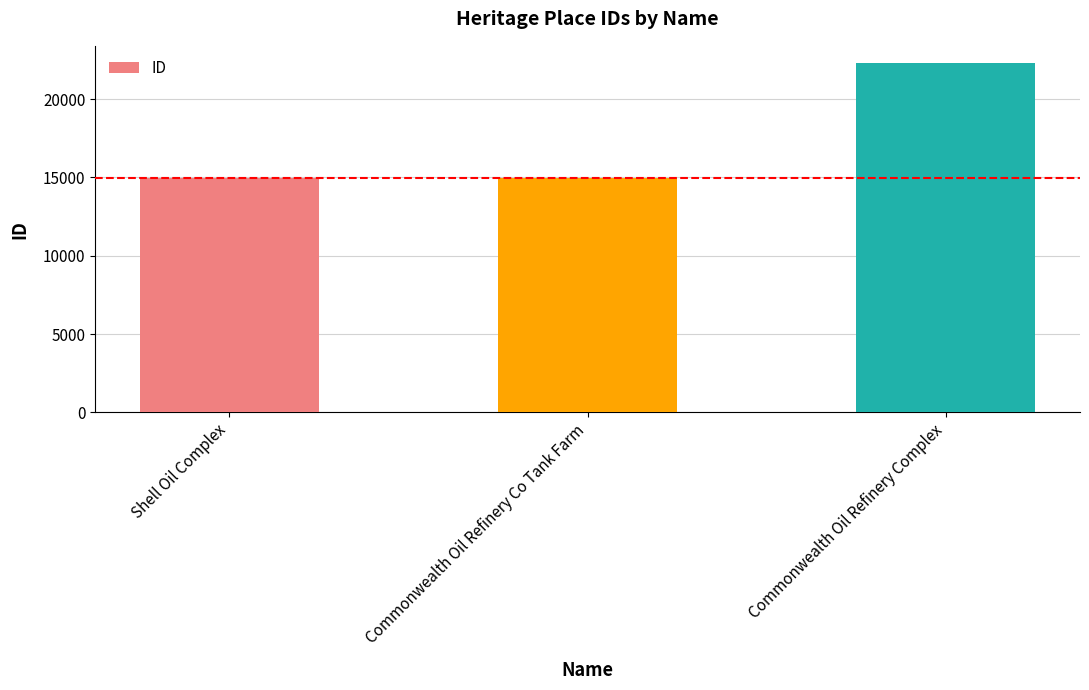

Which label corresponds to the largest value in the chart?

Commonwealth Oil Refinery Complex